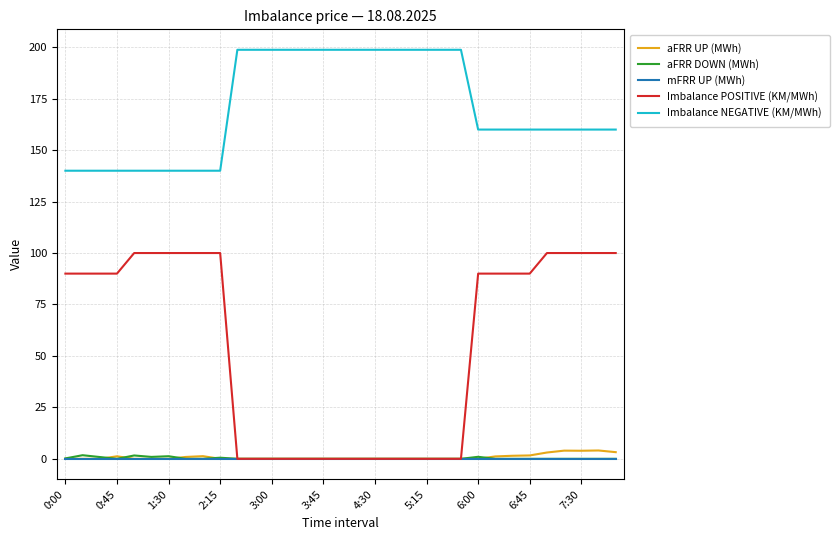

True or false: Imbalance NEGATIVE (KM/MWh) and aFRR UP (MWh) cross at least once.

False